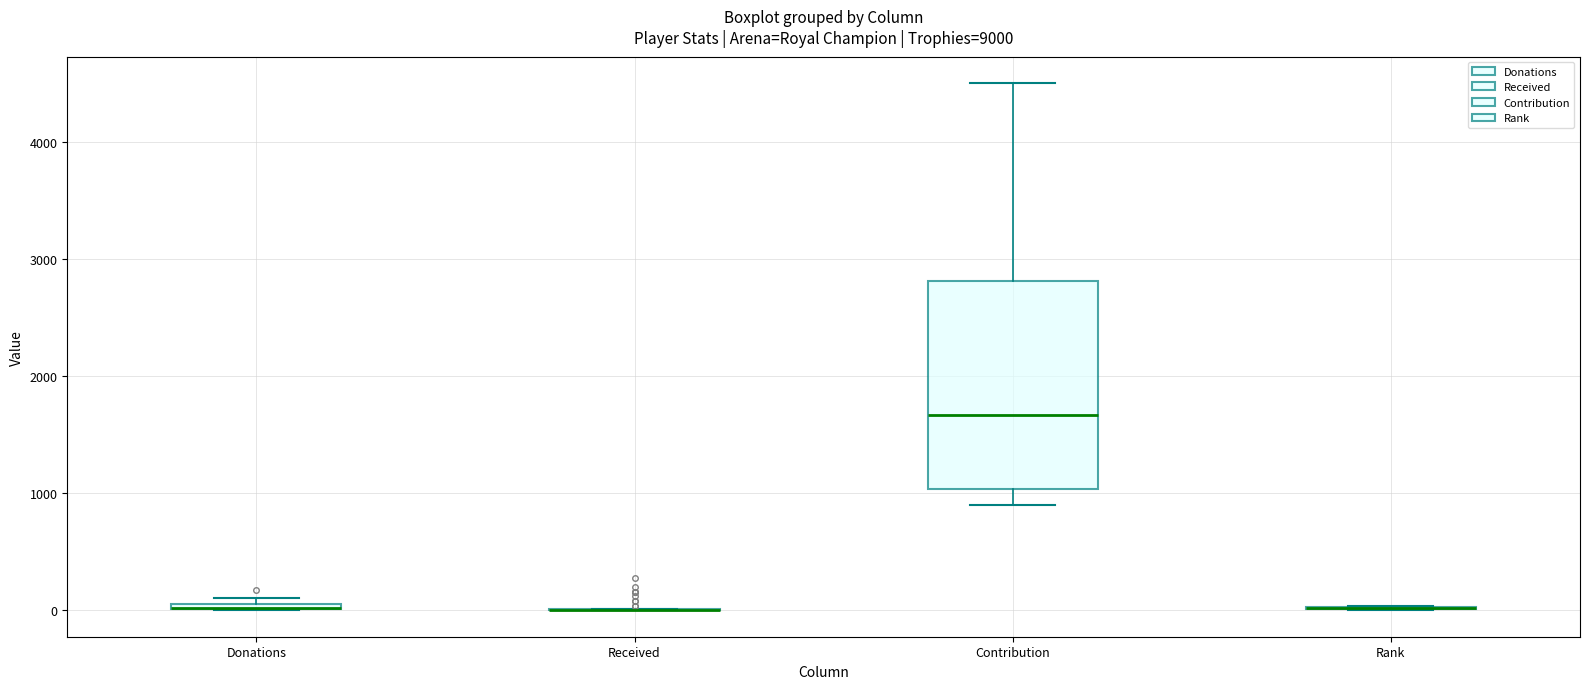

Which box is the tallest, from its lower edge to its upper edge?

Contribution